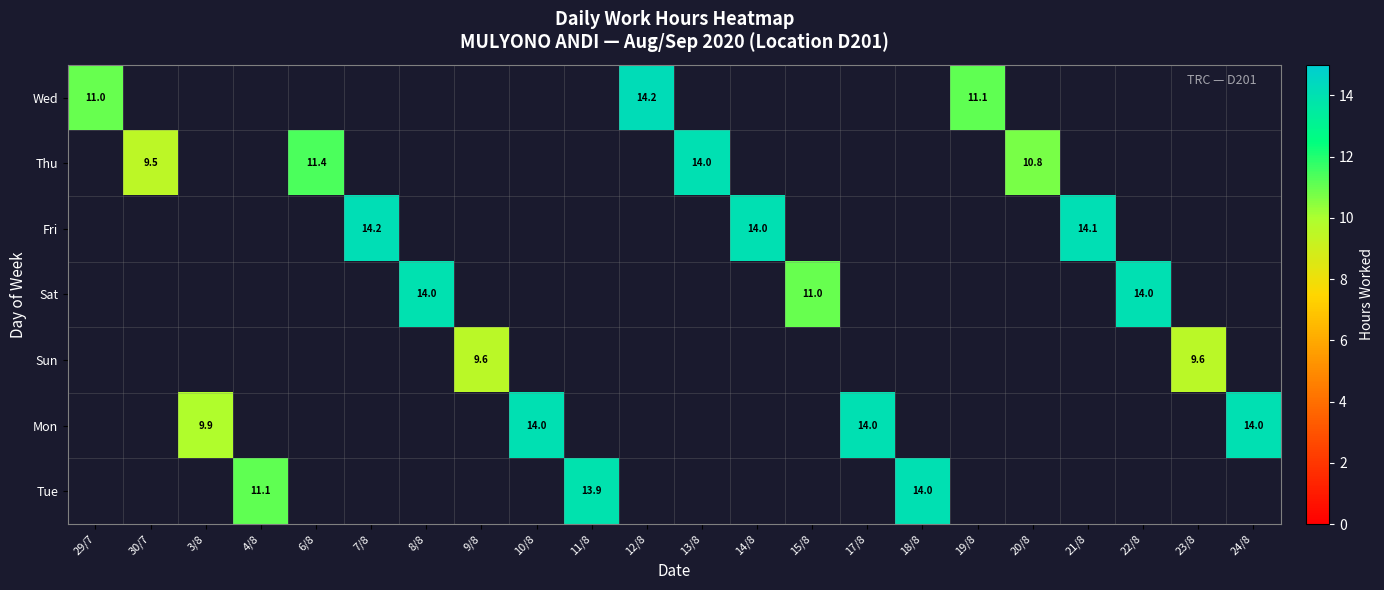

Is the value of Sun at 17/8 greater than the value of Mon at 10/8?

No